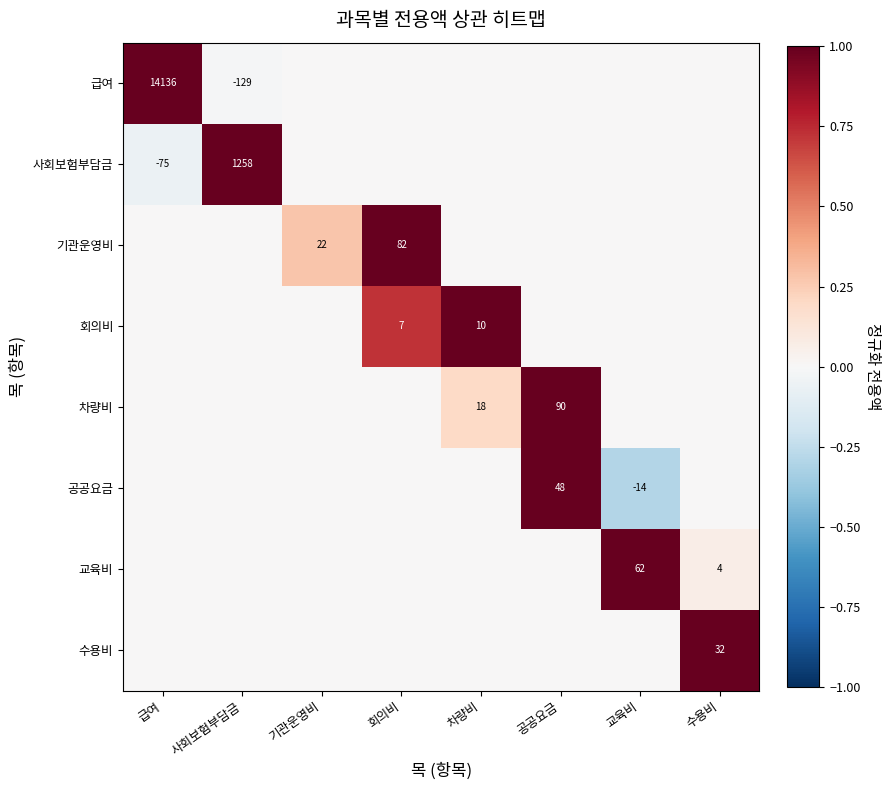

Is it true that 기관운영비 equals 33 at 기관운영비?

False